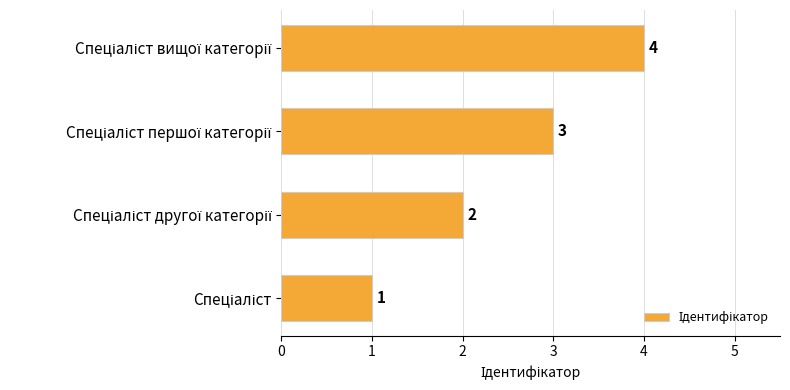

How many values are between 2 and 4?

3